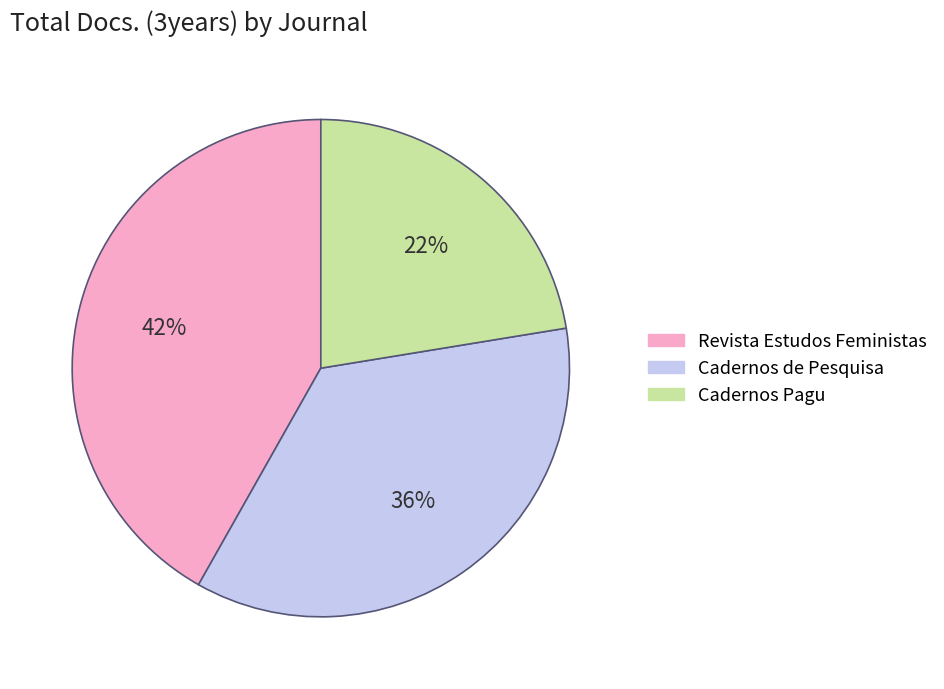

Is the sum of Revista Estudos Feministas and Cadernos de Pesquisa greater than half?

Yes